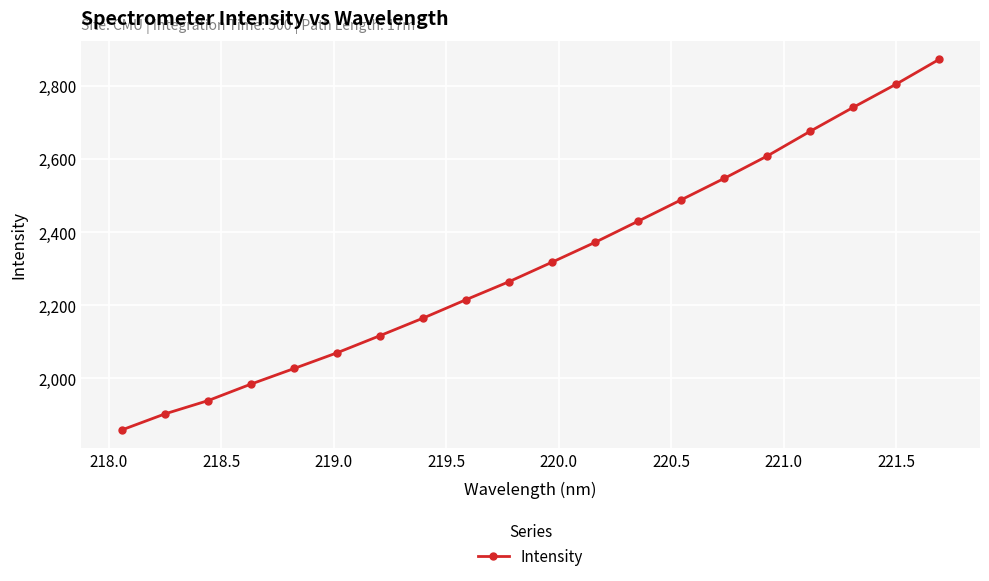

What is the value of the 15th point from the left?

2547.1